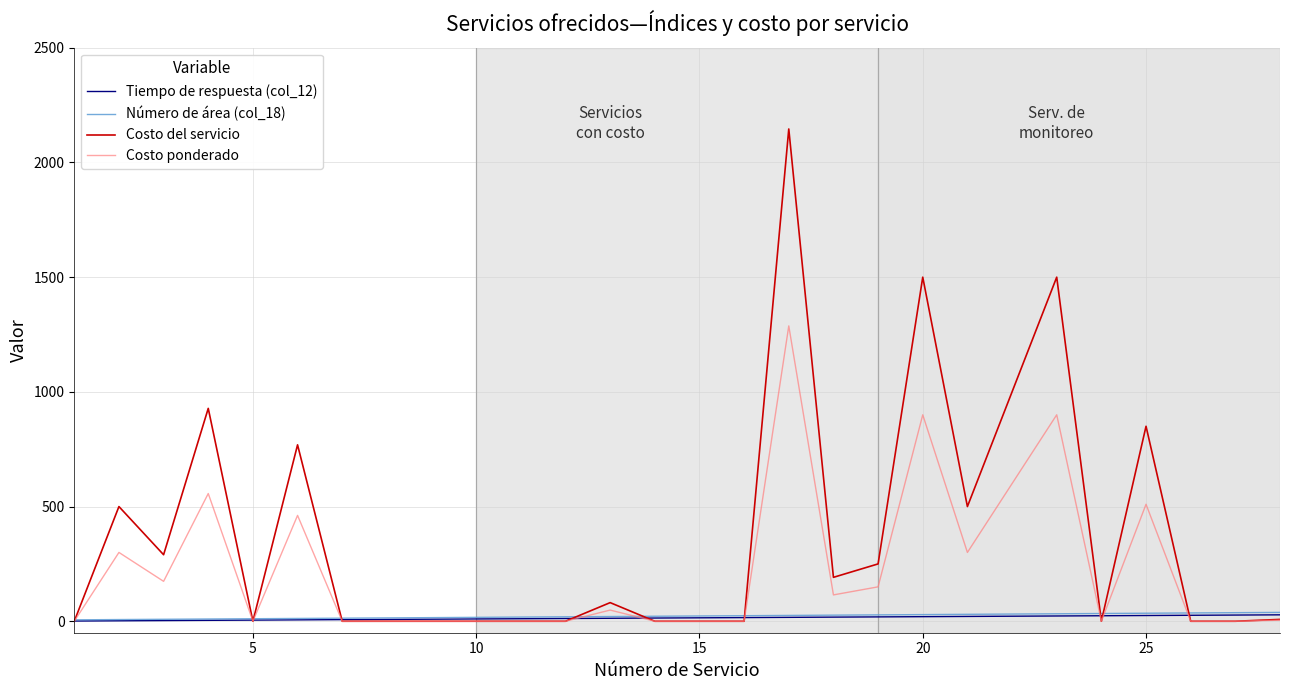

Which series has the largest total across all categories?

Costo del servicio